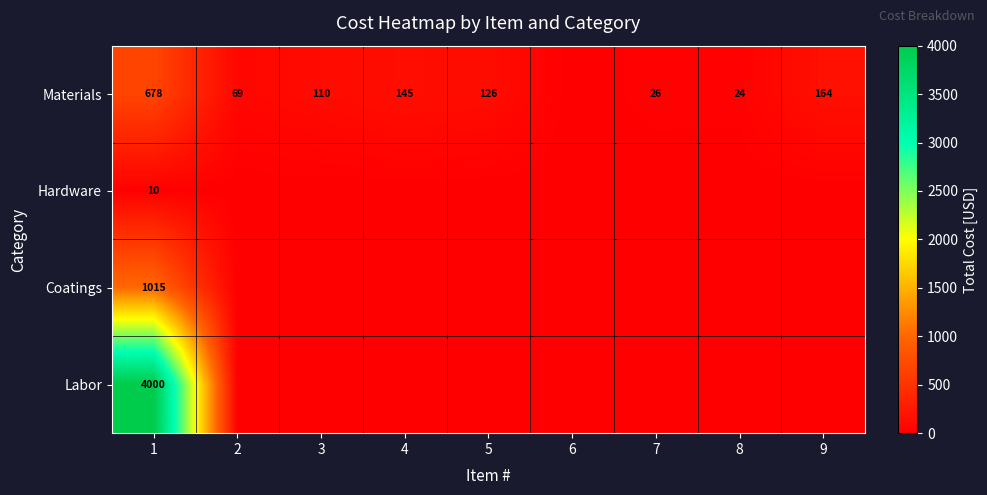

What is the difference between the highest and lowest values at 3?

110.0